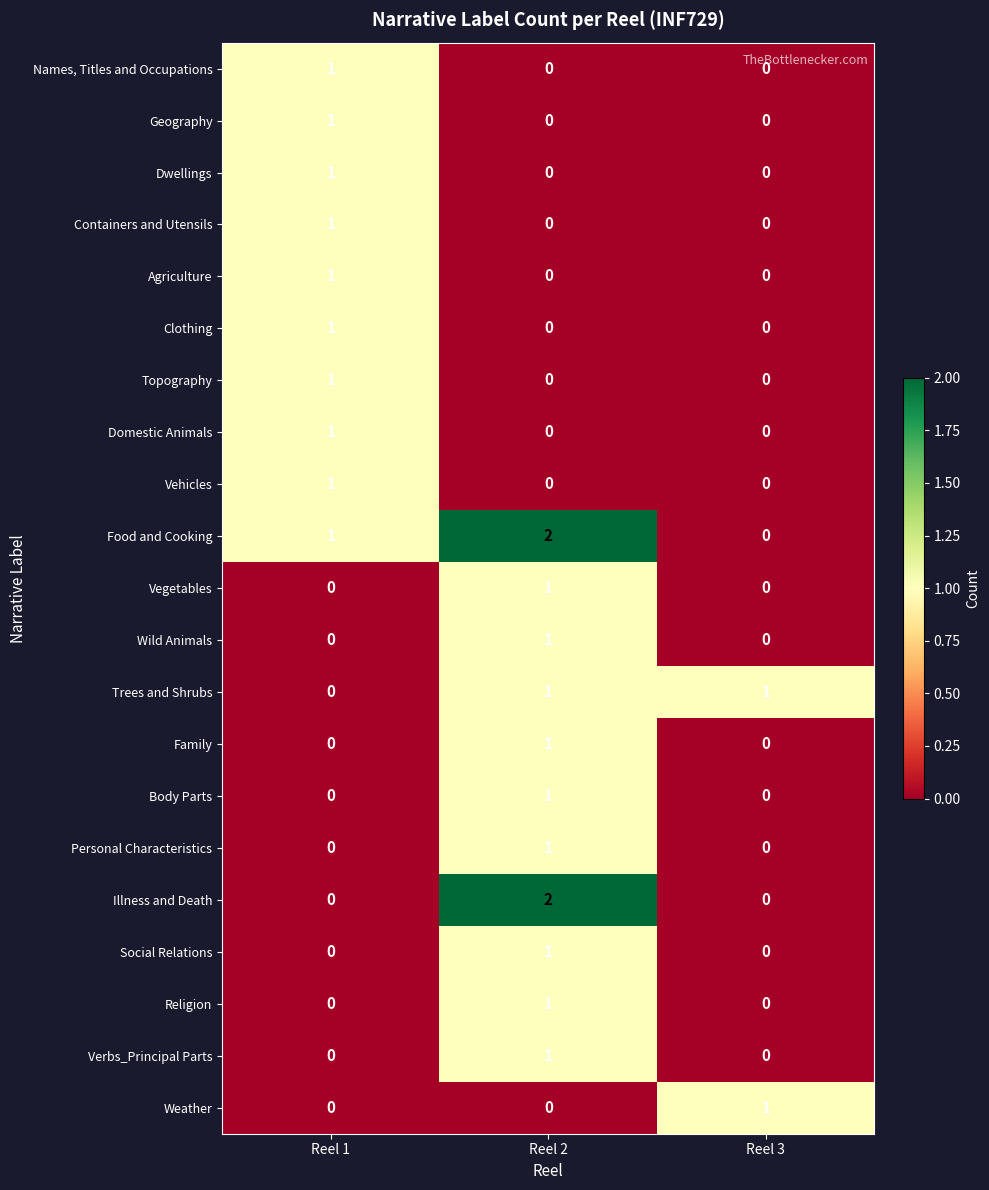

At how many categories does at least one series exceed 0?

3